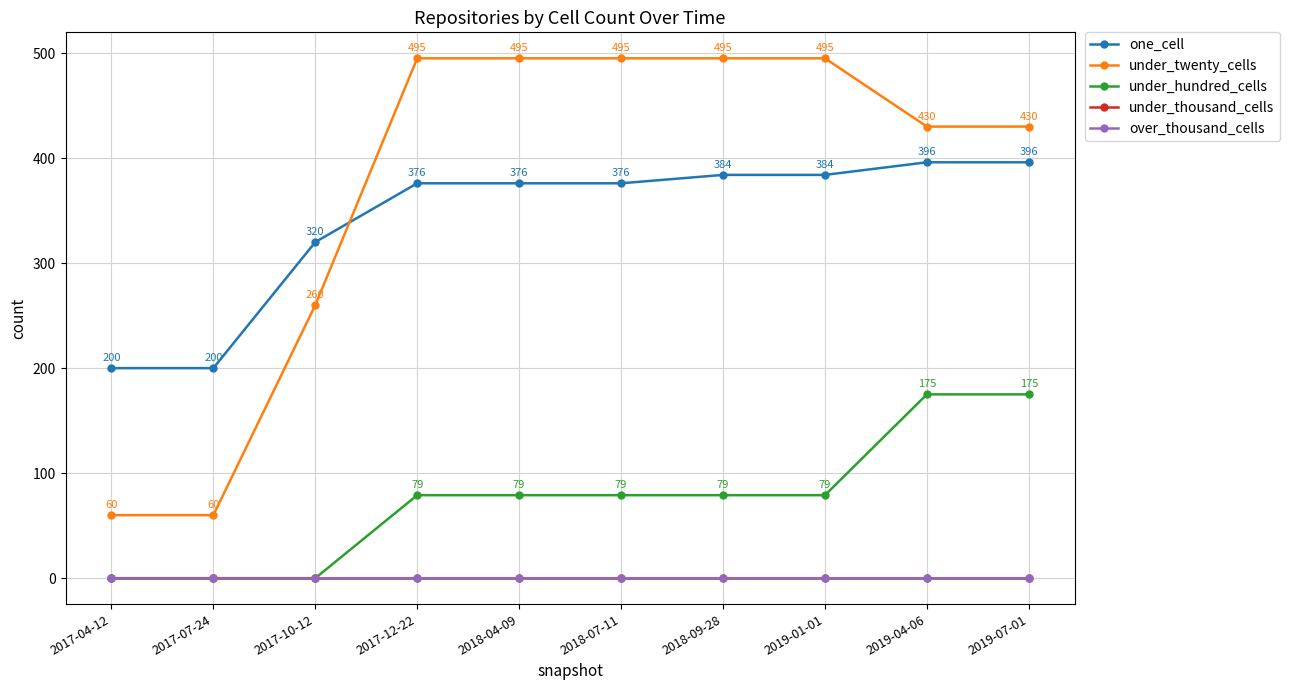

At which label does under_twenty_cells reach its minimum?

2017-04-12